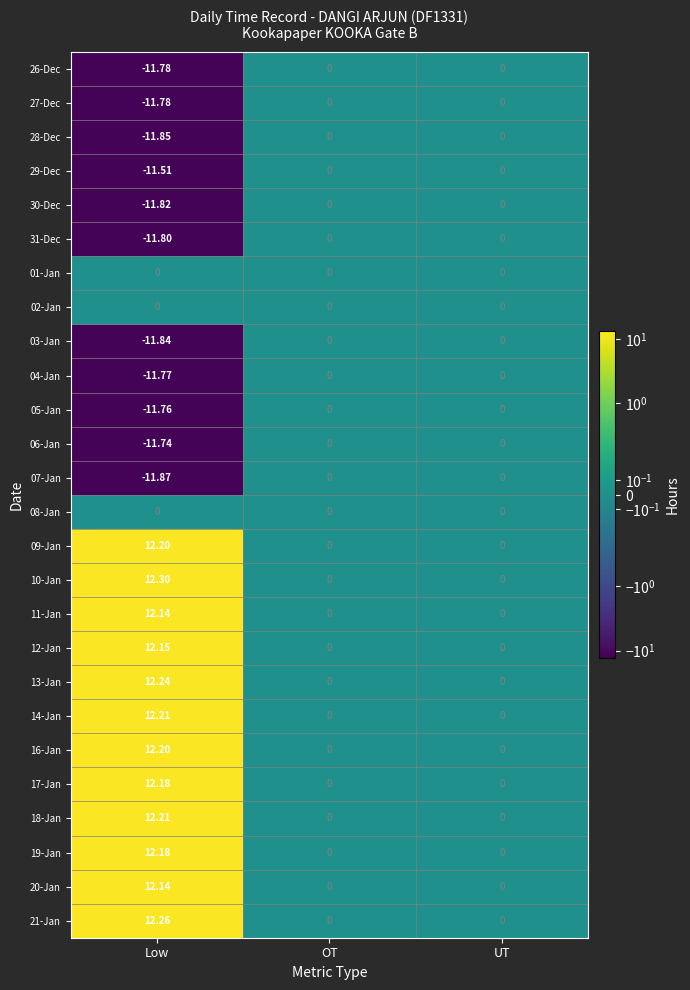

At which category is the sum across all series the highest?

Low